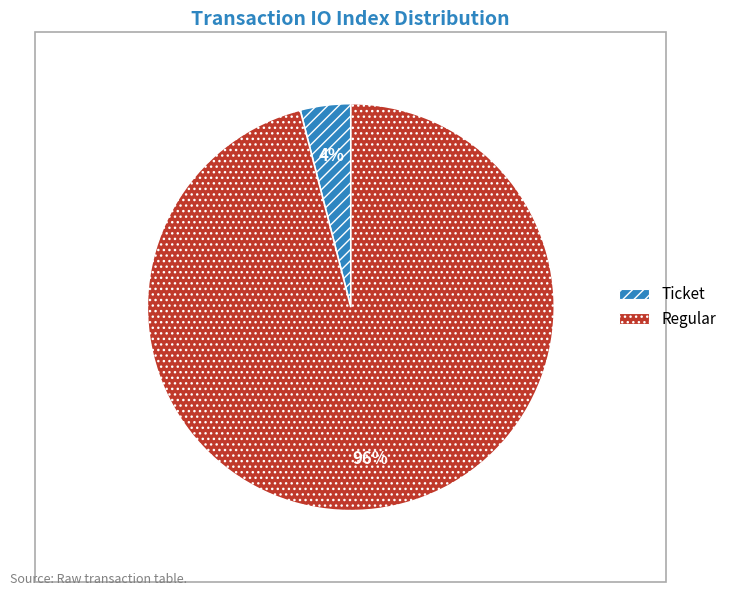

What is the ratio of the value at Regular to the value at Ticket?

24.0